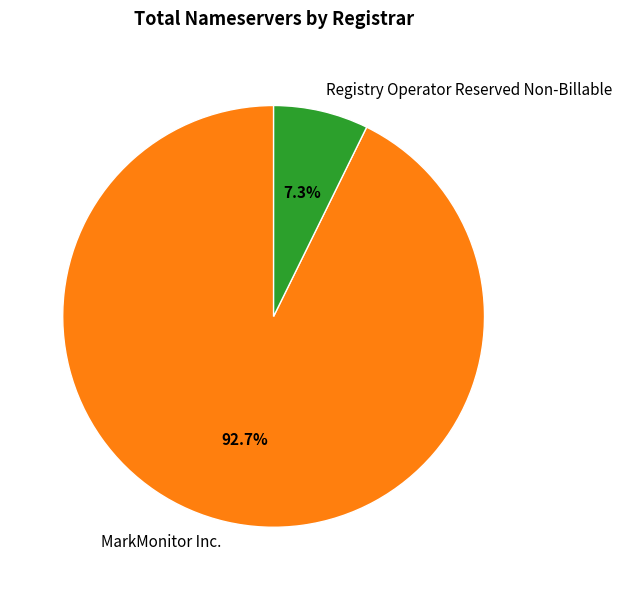

To the nearest percent, what is the average slice percentage?

50%